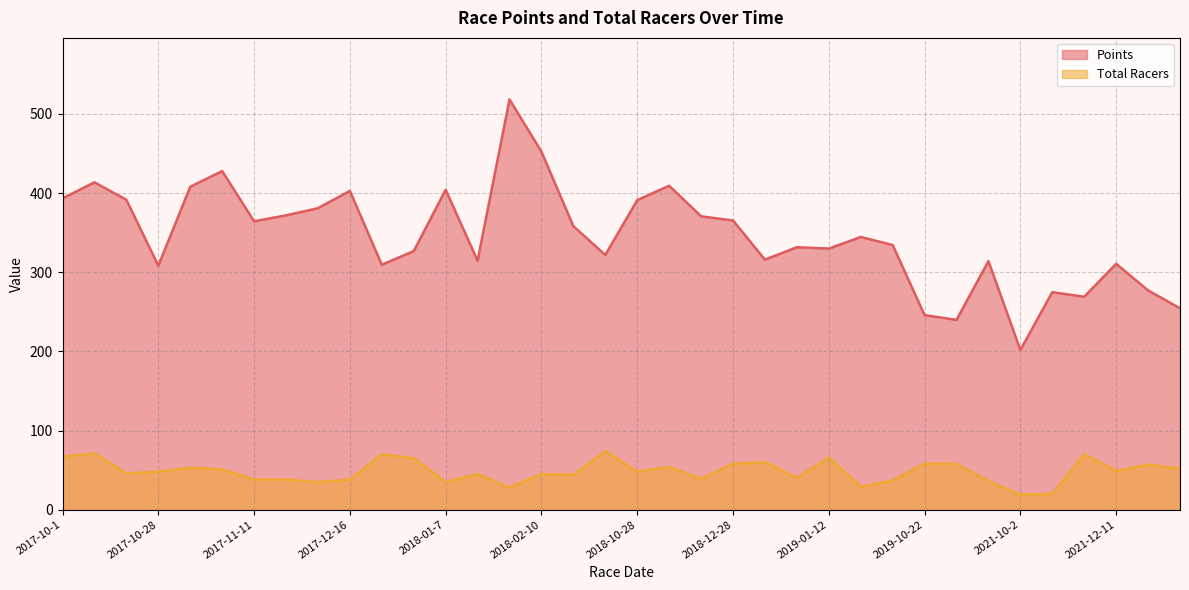

What is the label of the 14th point from the left?

2018-01-14